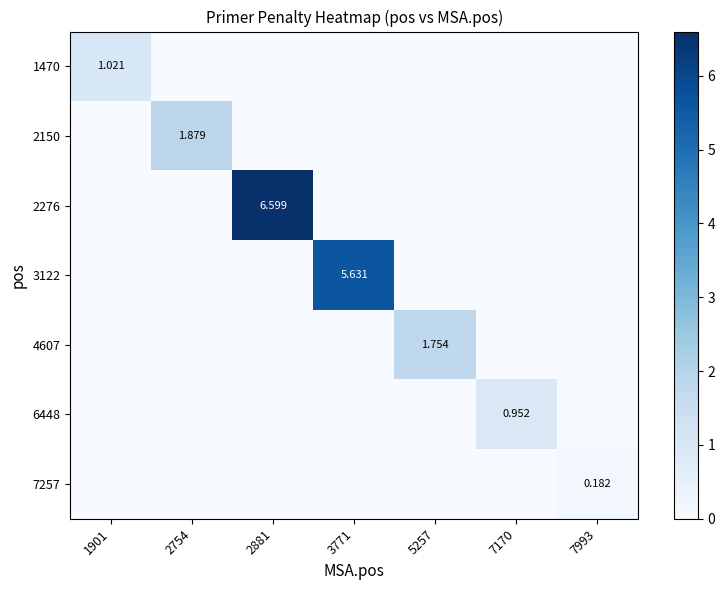

At which category is the sum across all series the highest?

2881